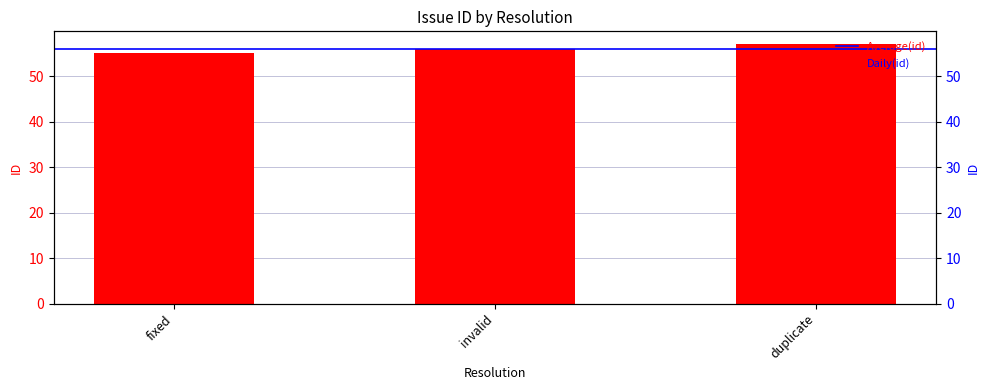

What is the difference between the values at invalid and fixed?

1